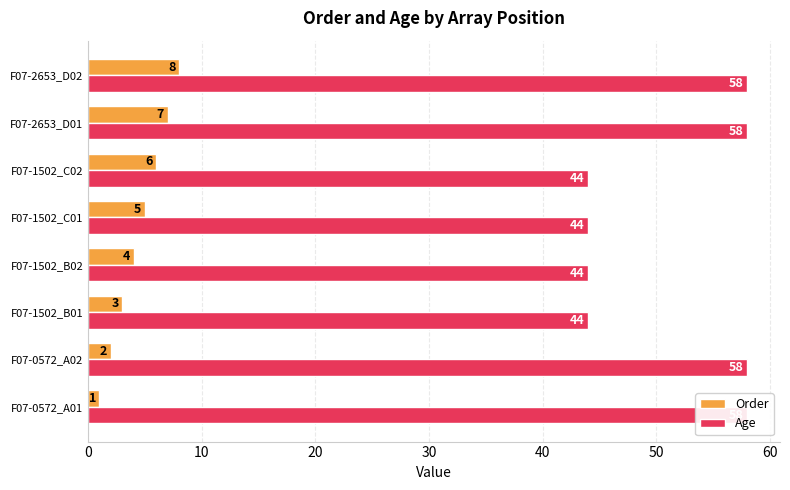

Is the value of Age at F07-2653_D02 greater than the value of Order at F07-1502_B02?

Yes